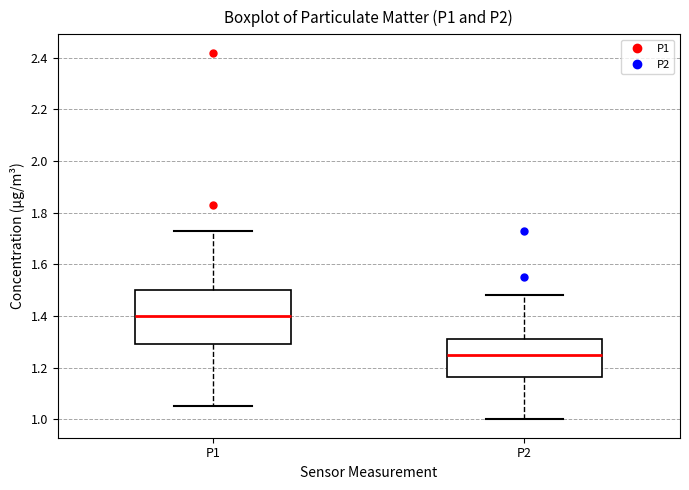

Reading left to right, read every box against the y-axis: the position of its median line, the range the box covers, and the ends of its whiskers. The values are not printed on the chart, so give them approximately, as read against the axis.

P1: median 1.40, box 1.30 to 1.50, whiskers 1.06 to 1.74
P2: median 1.26, box 1.16 to 1.32, whiskers 1.00 to 1.48